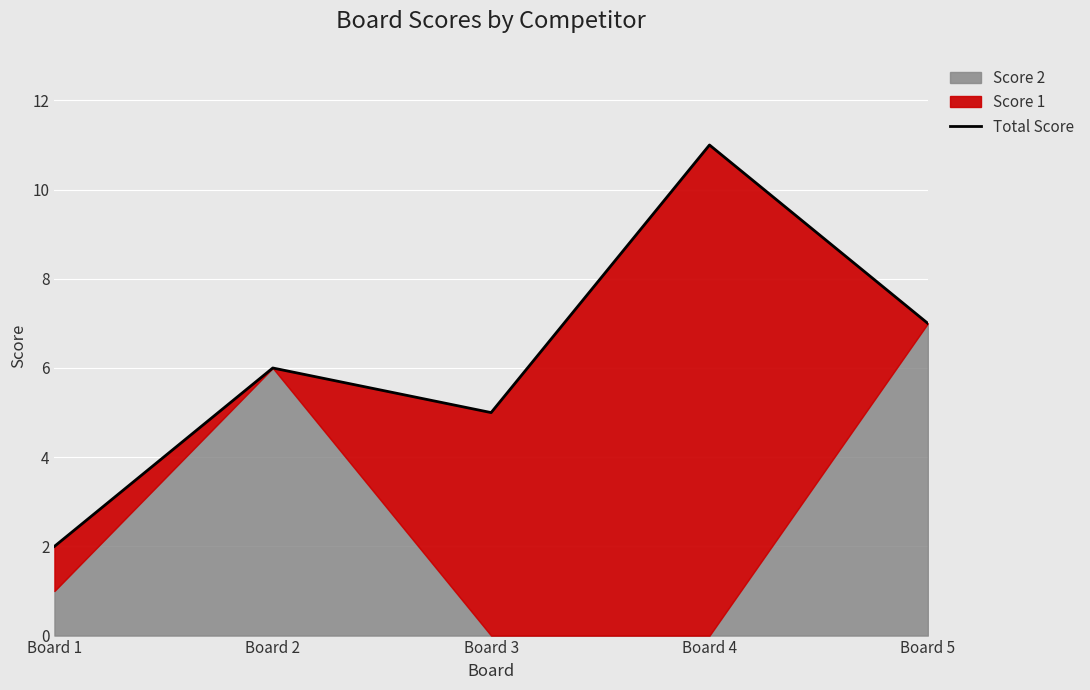

At which category does the data reach its first local valley?

Board 3